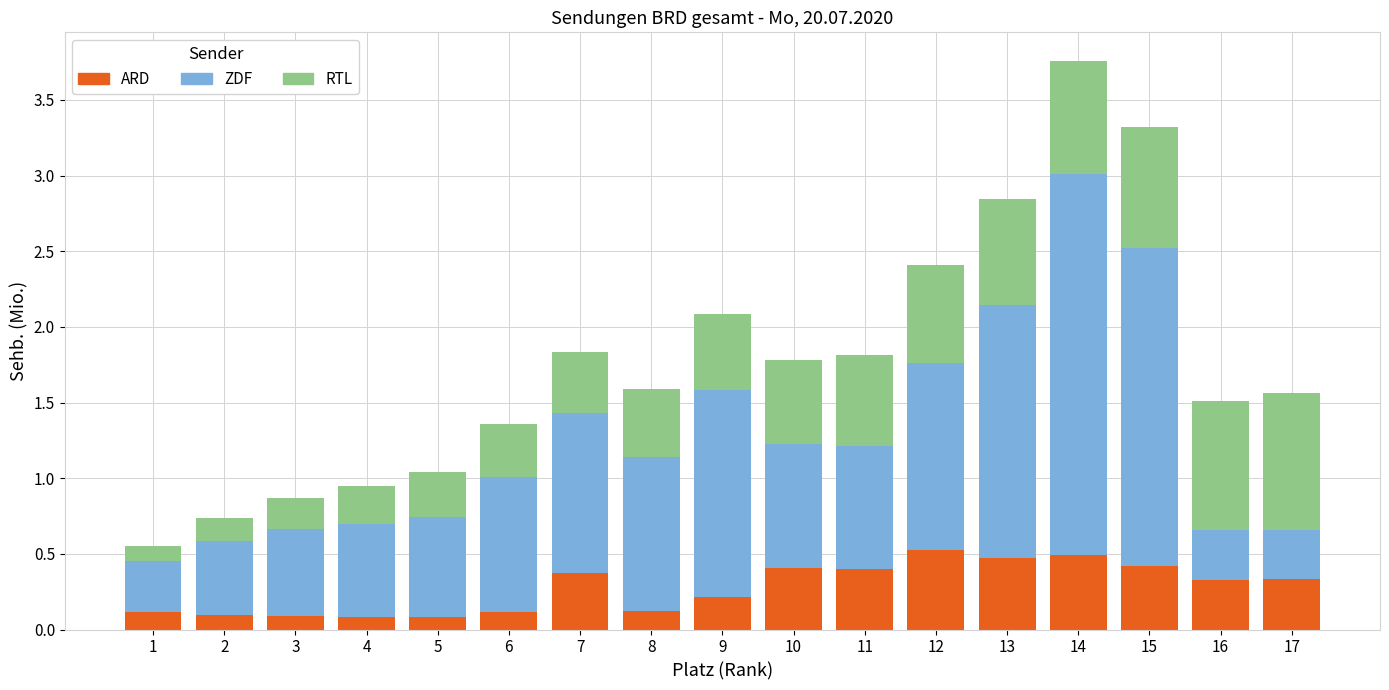

The value of ARD at 12 is 0.2. True or false?

False